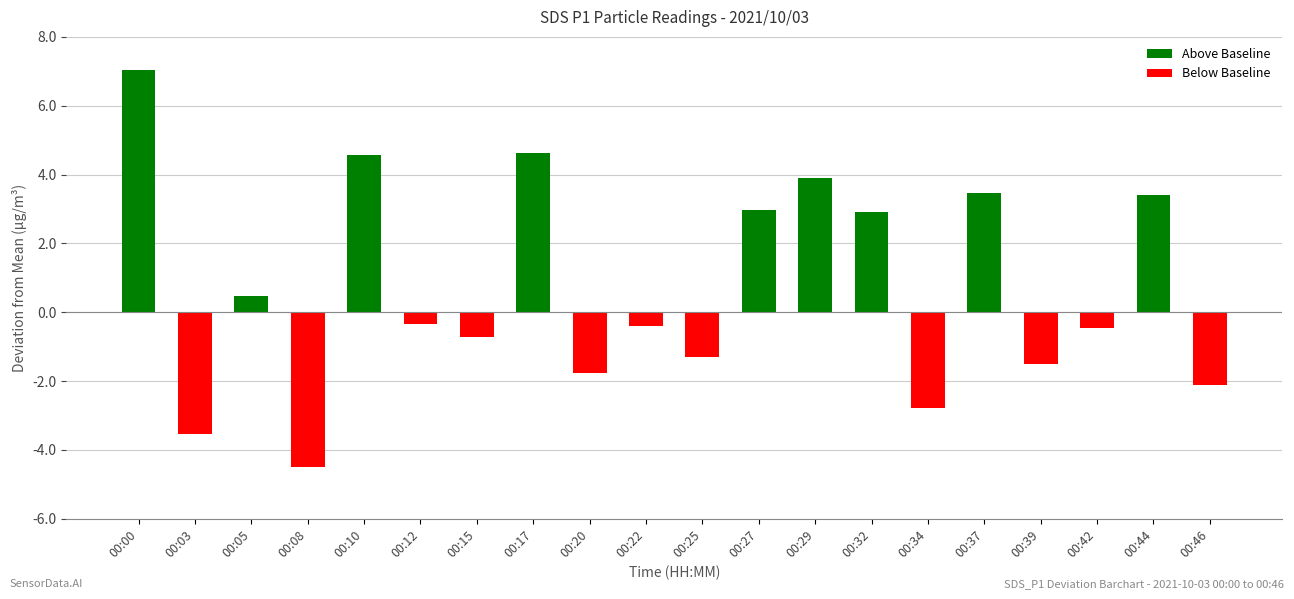

What is the difference between the maximum and minimum values?

11.5